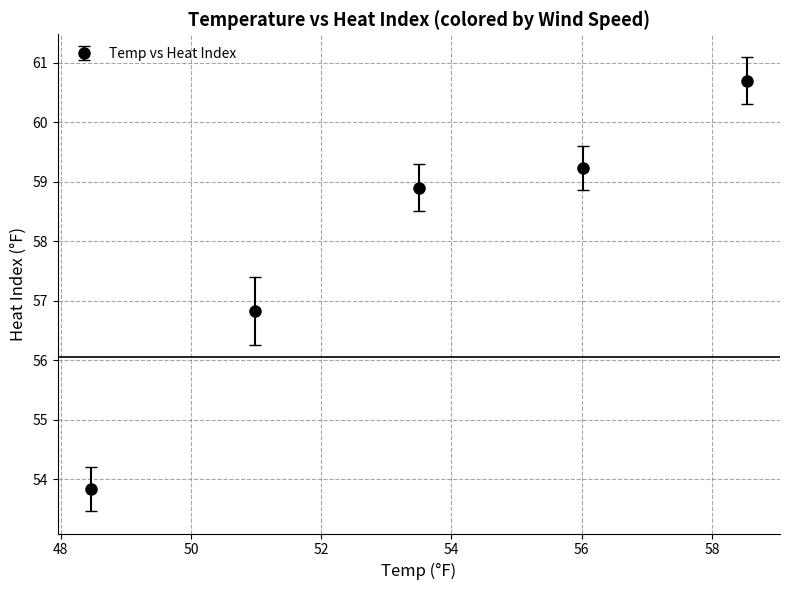

True or false: there are more than 1 points higher than both neighbors.

False